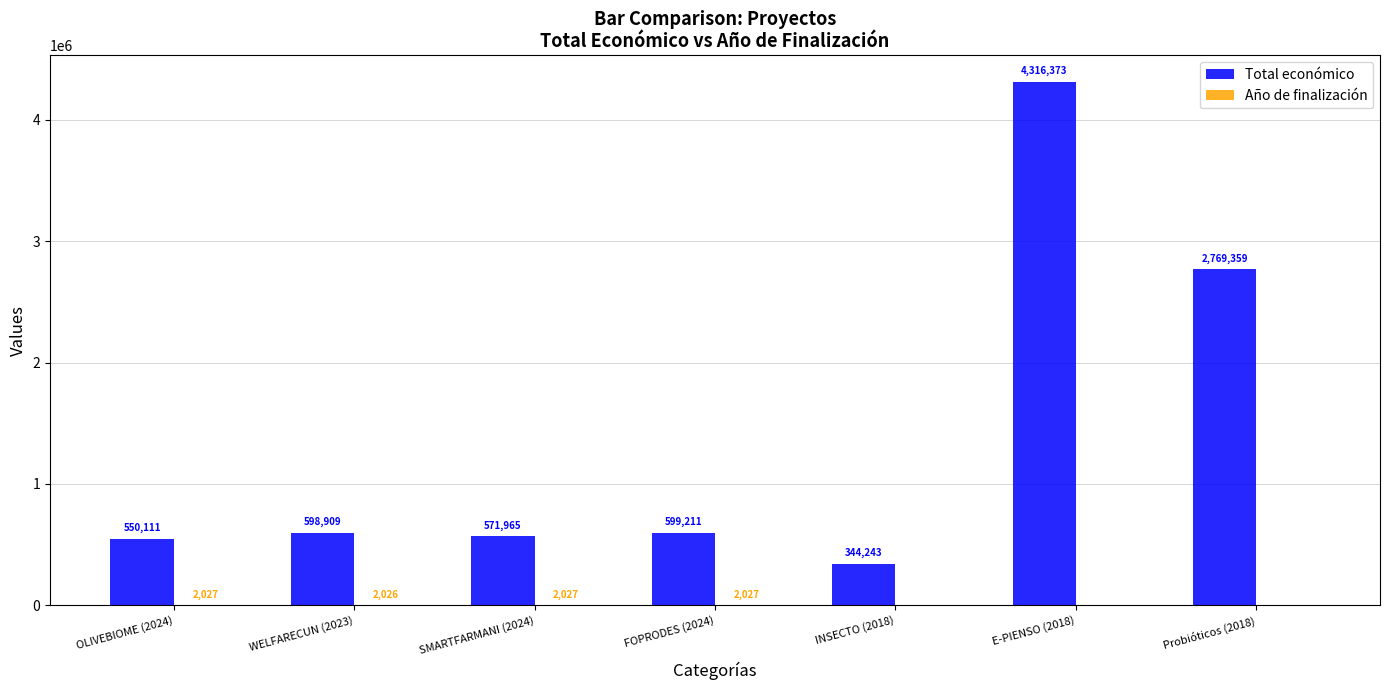

What value does the Total económico series have at WELFARECUN (2023)?

598909